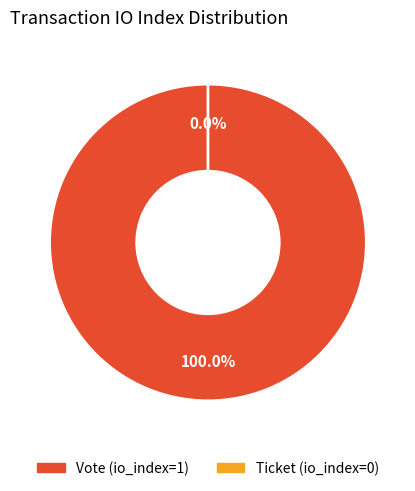

Which has a higher value, Ticket (io_index=0) or Vote (io_index=1)?

Vote (io_index=1)